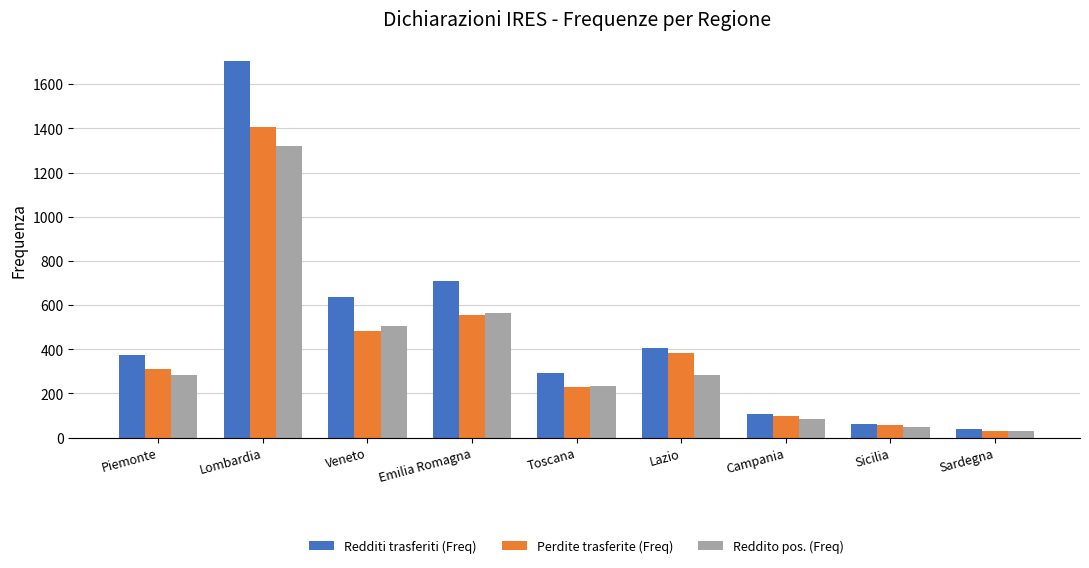

How many bars are there in each group?

3